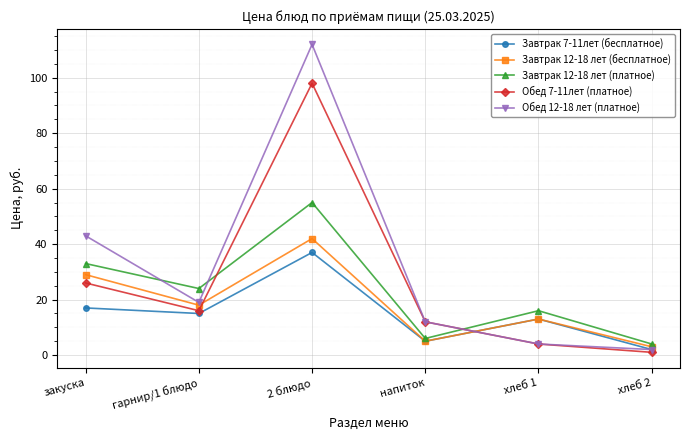

Reading right to left, extract all data points from this chart.

Завтрак 7-11лет (бесплатное): хлеб 2=2	хлеб 1=13	напиток=5	2 блюдо=37	гарнир/1 блюдо=15	закуска=17
Завтрак 12-18 лет (бесплатное): хлеб 2=3	хлеб 1=13	напиток=5	2 блюдо=42	гарнир/1 блюдо=18	закуска=29
Завтрак 12-18 лет (платное): хлеб 2=4	хлеб 1=16	напиток=6	2 блюдо=55	гарнир/1 блюдо=24	закуска=33
Обед 7-11лет (платное): хлеб 2=1	хлеб 1=4	напиток=12	2 блюдо=98	гарнир/1 блюдо=16	закуска=26
Обед 12-18 лет (платное): хлеб 2=2	хлеб 1=4	напиток=12	2 блюдо=112	гарнир/1 блюдо=19	закуска=43